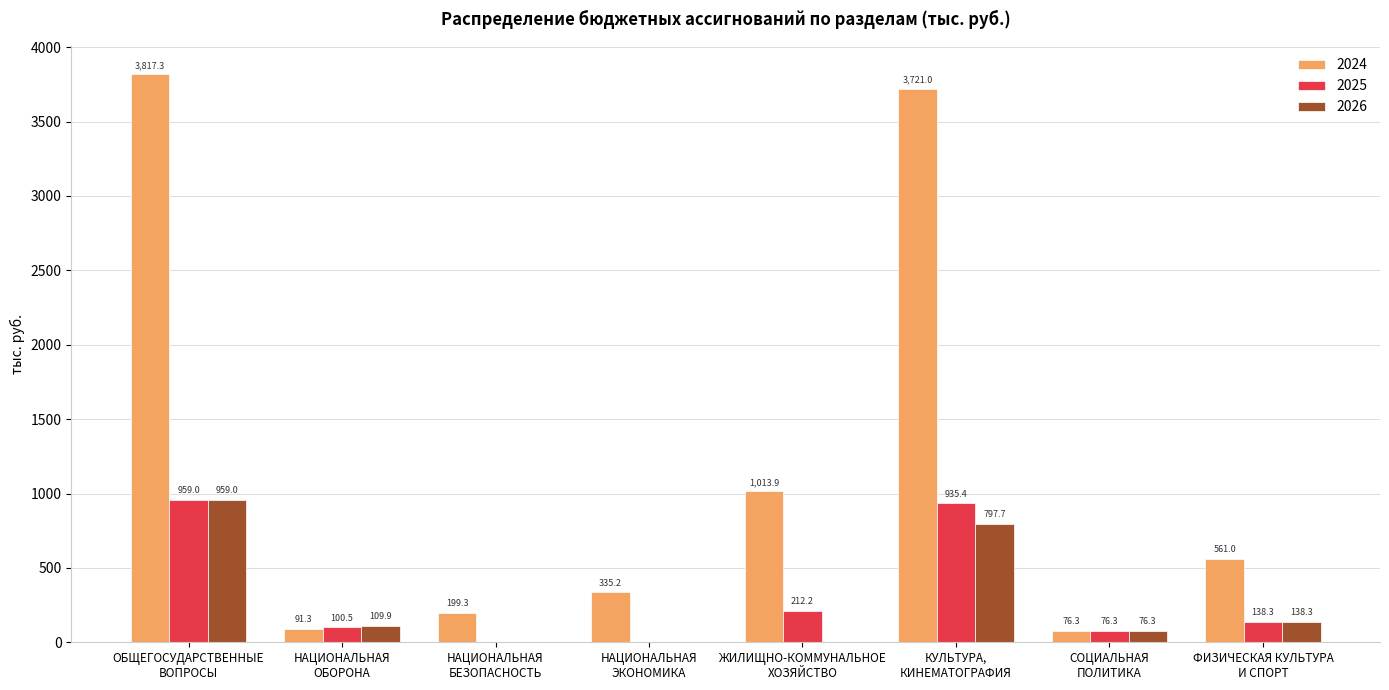

At which category is the sum across all series the highest?

ОБЩЕГОСУДАРСТВЕННЫЕ
ВОПРОСЫ